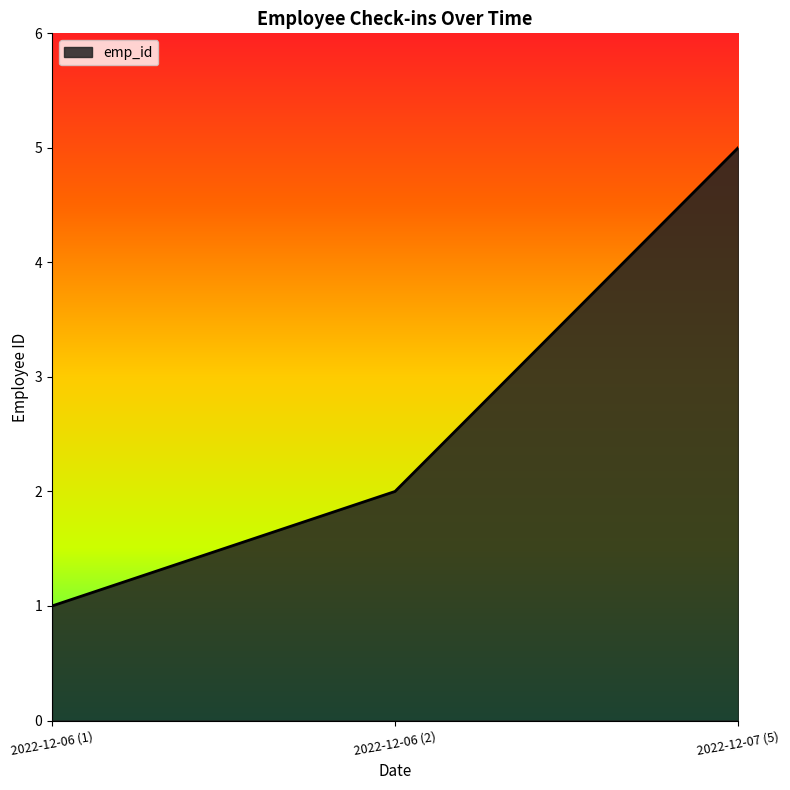

List the labels in order of value, smallest first.

2022-12-06 (1), 2022-12-06 (2), 2022-12-07 (5)